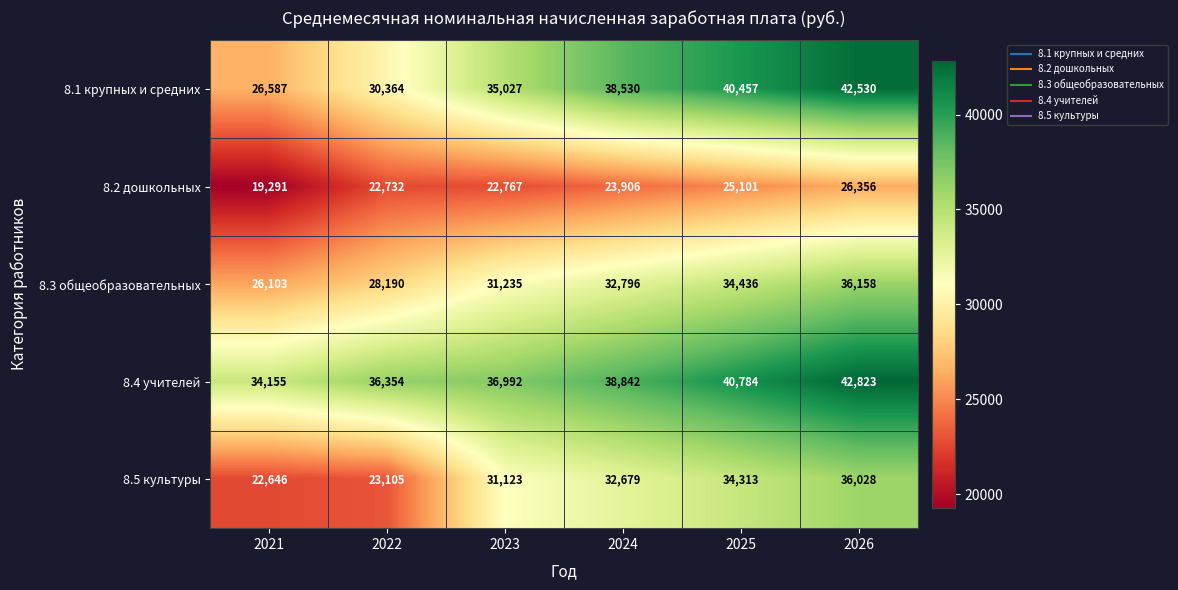

Reading left to right, extract all data points from this chart.

8.1 крупных и средних: 2021=26587	2022=30364	2023=35027	2024=38530	2025=40457	2026=42530
8.2 дошкольных: 2021=19291	2022=22732	2023=22767	2024=23906	2025=25101	2026=26356
8.3 общеобразовательных: 2021=26103	2022=28190	2023=31235	2024=32796	2025=34436	2026=36158
8.4 учителей: 2021=34155	2022=36354	2023=36992	2024=38842	2025=40784	2026=42823
8.5 культуры: 2021=22646	2022=23105	2023=31123	2024=32679	2025=34313	2026=36028